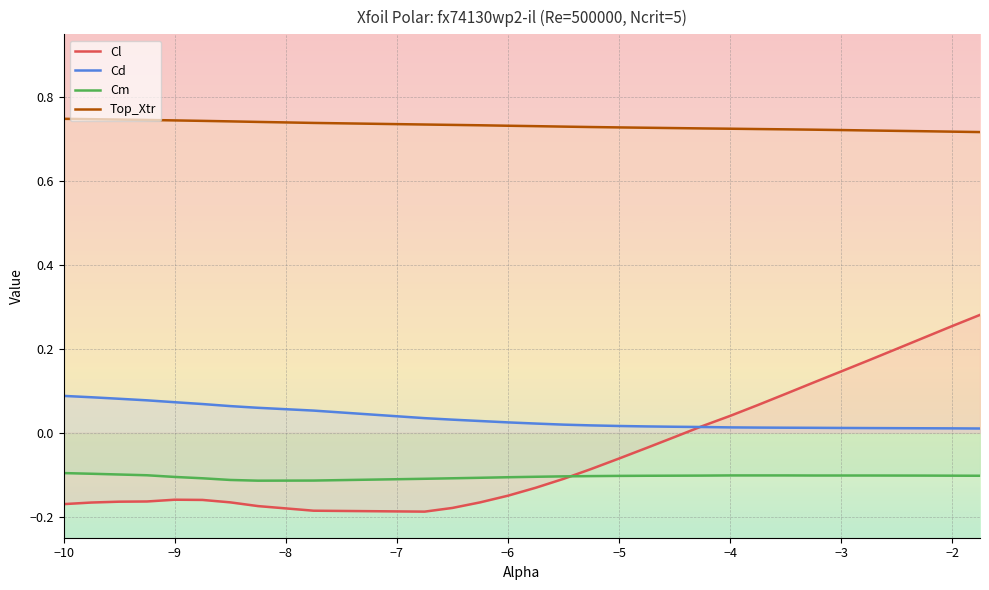

Is this an area chart (filled region under the line)?

No